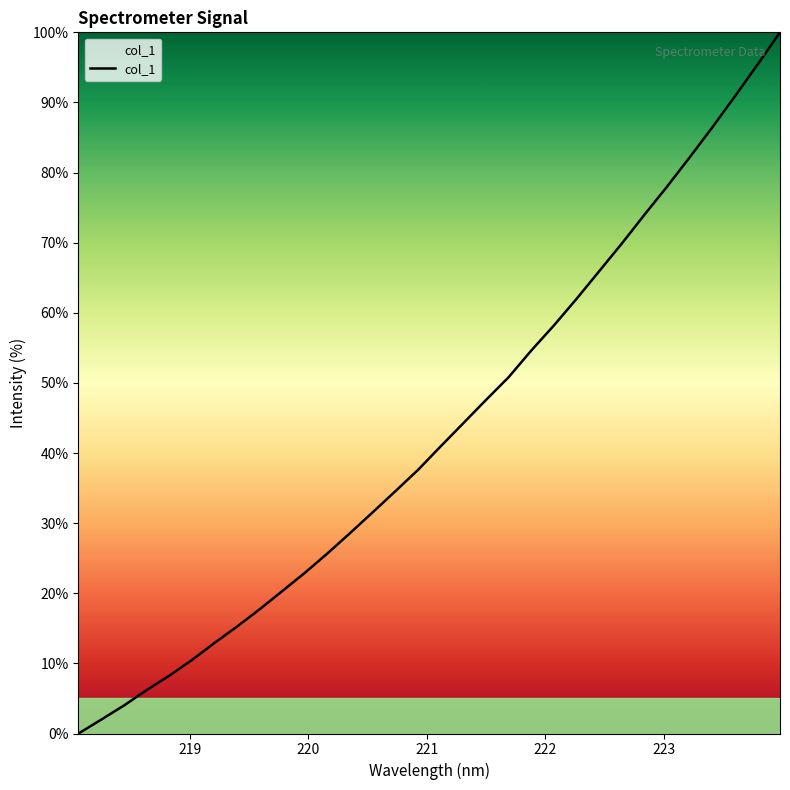

What is the difference between the maximum and minimum values?

100.0